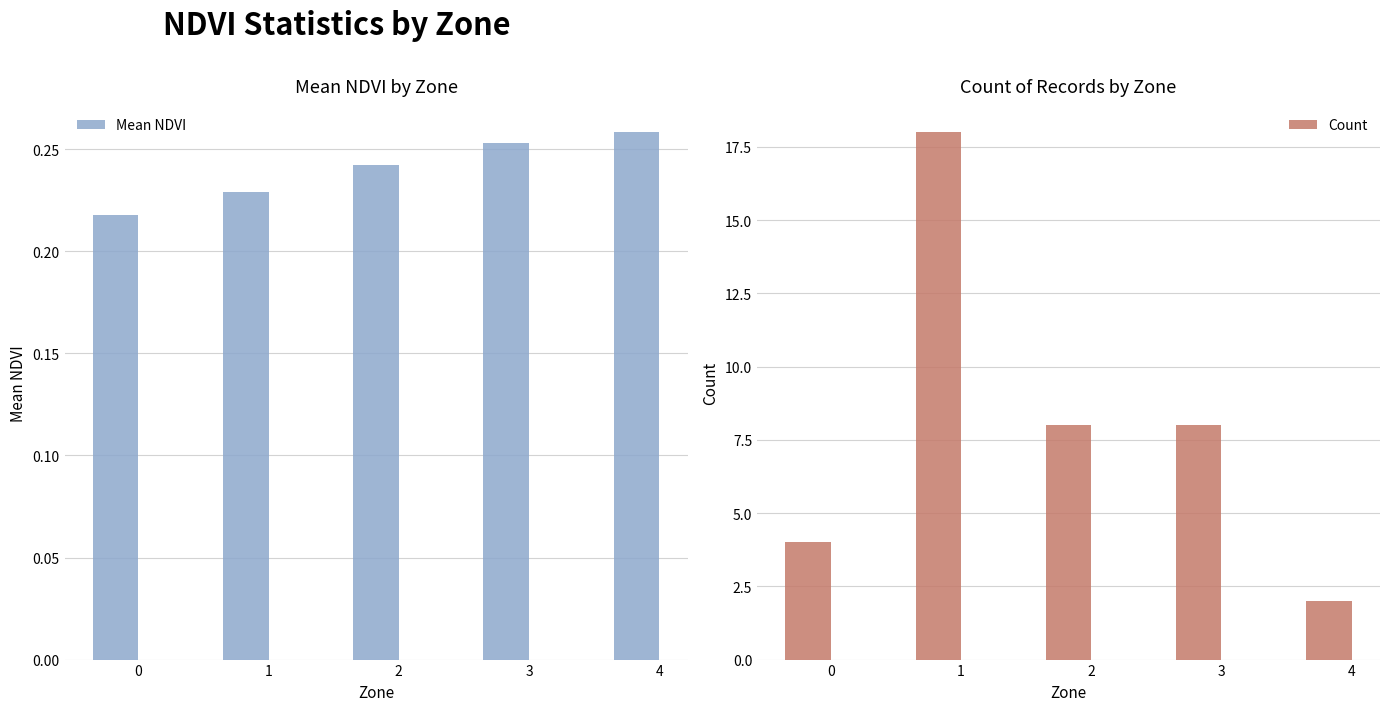

Is it true that Count equals 2.0 at 4?

True